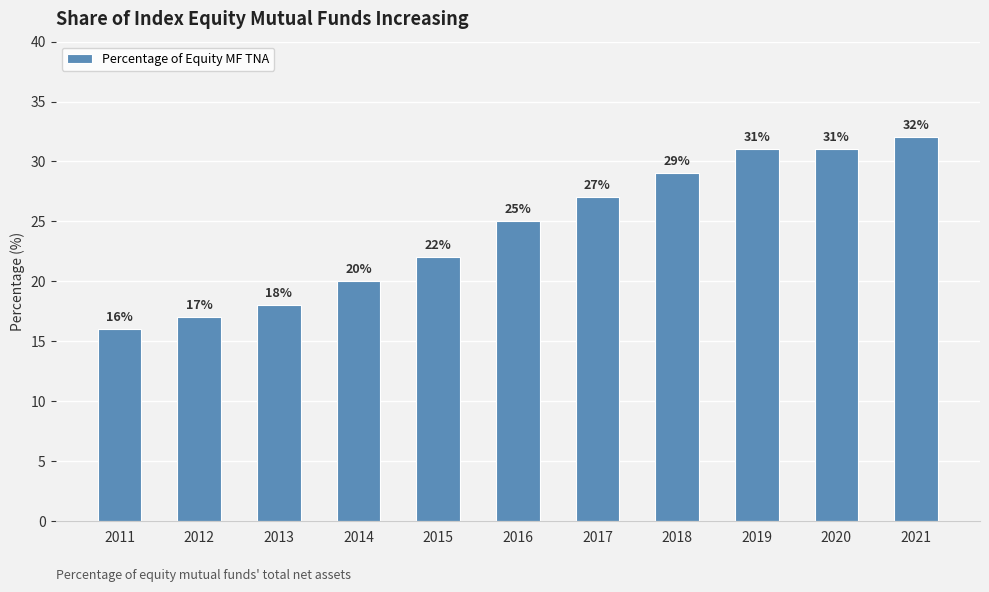

True or false: the data shows 34 at 2015.

False